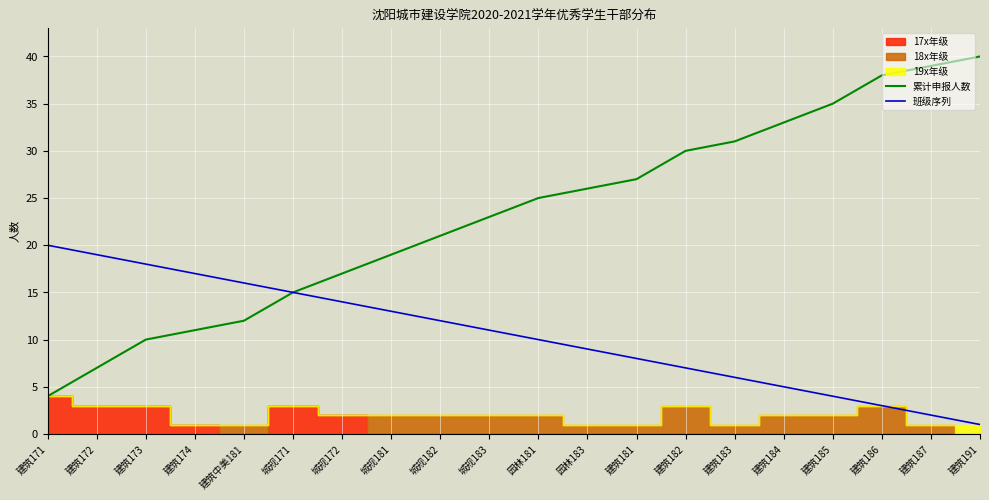

At which label does 班级序列 reach its minimum?

建筑191